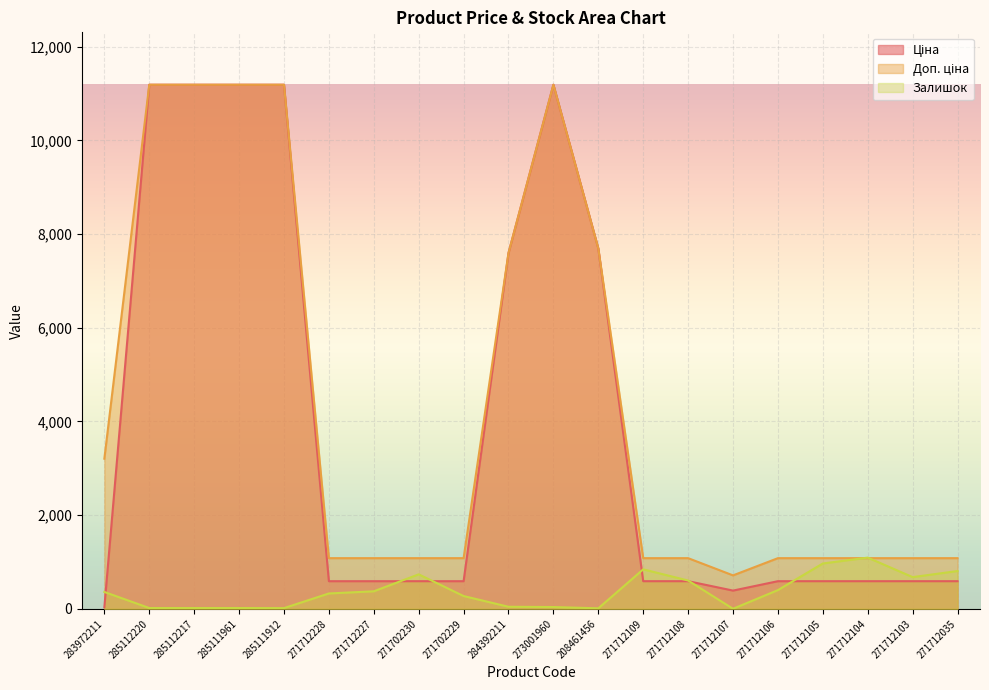

Which series has the widest spread of values?

Ціна